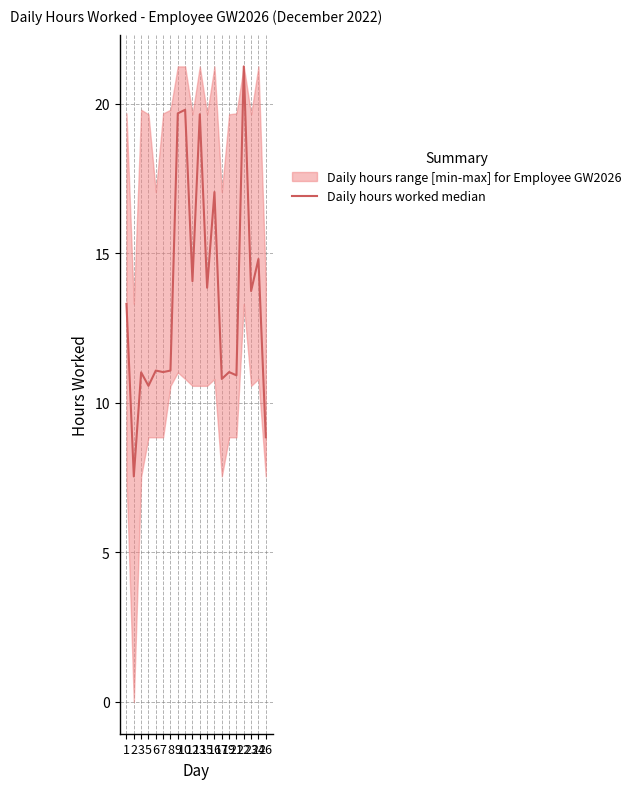

What is the value of the 13th point from the left?

17.1